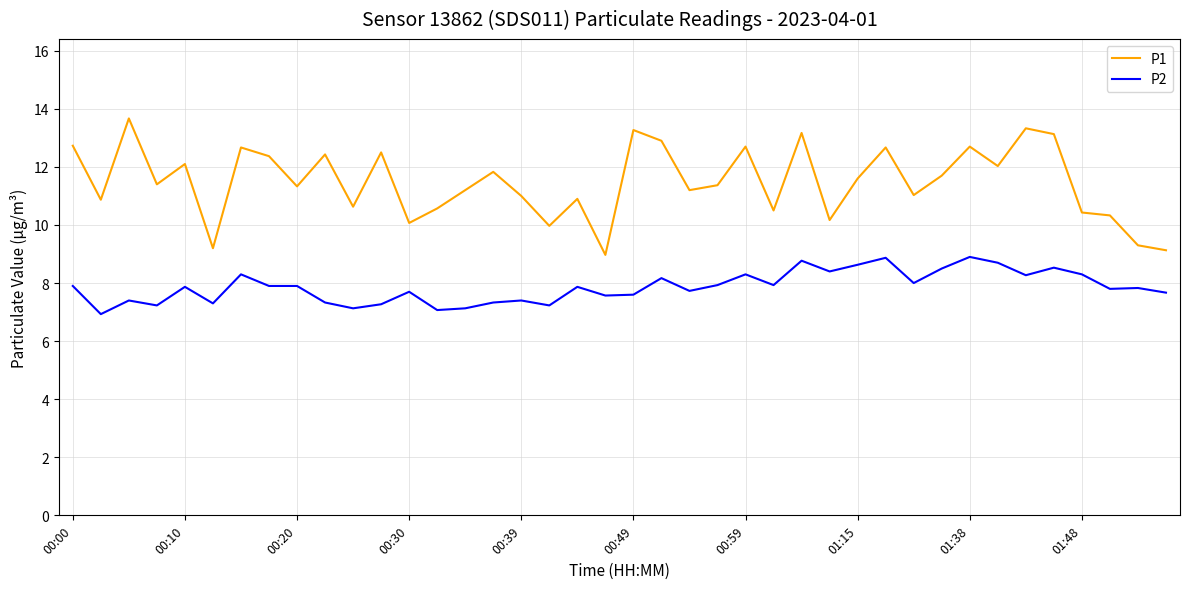

What is the smallest value displayed?

6.9